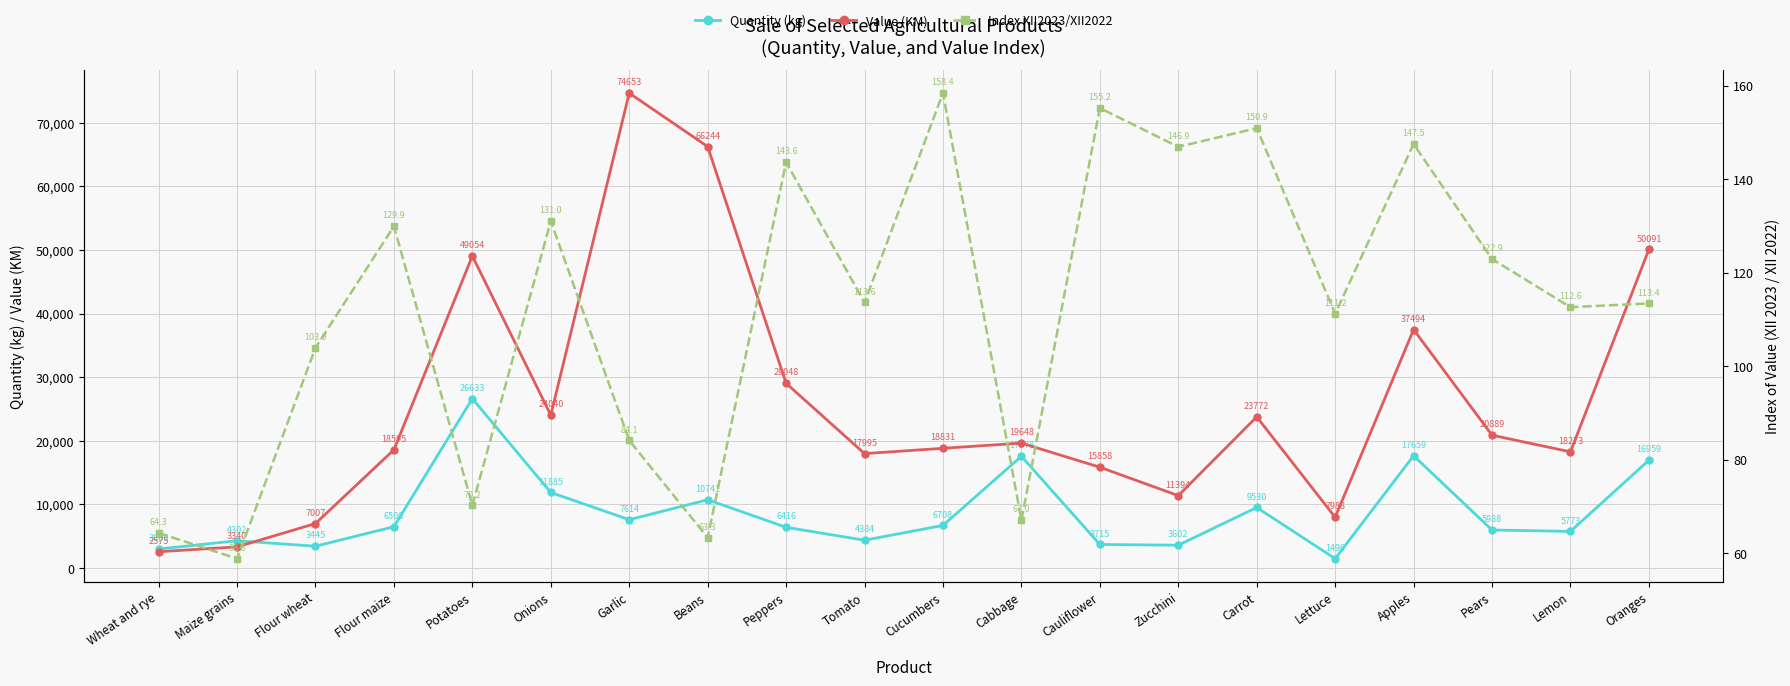

Where does the Quantity (kg) series first go above 6506?

Potatoes